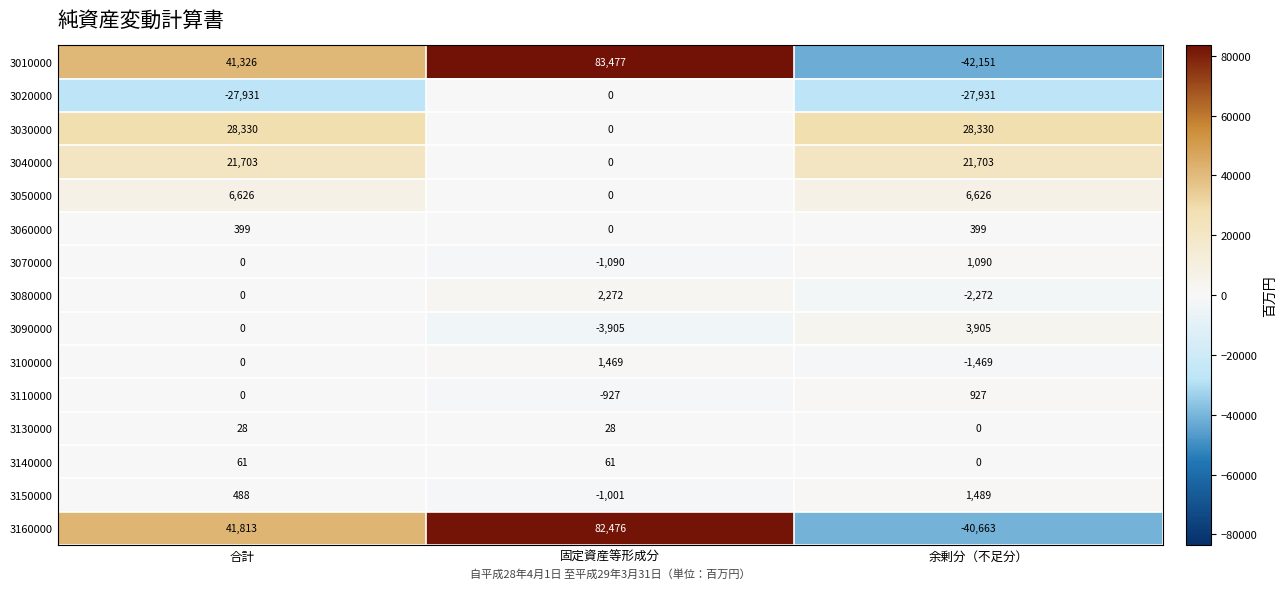

Between 合計 and 余剰分（不足分）, which series saw the biggest shift?

3010000